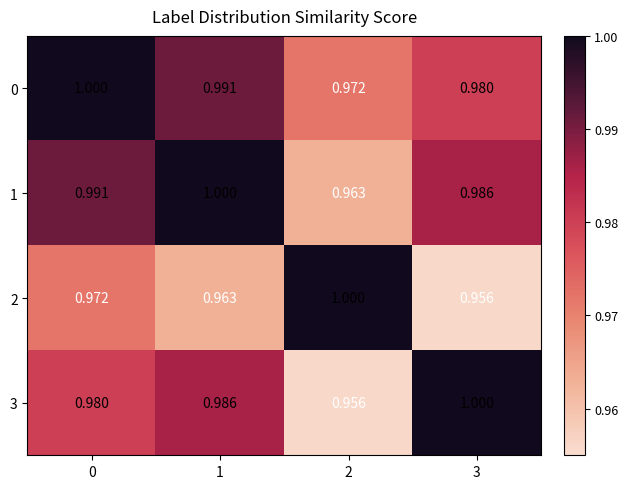

What is the greatest value displayed?

1.0